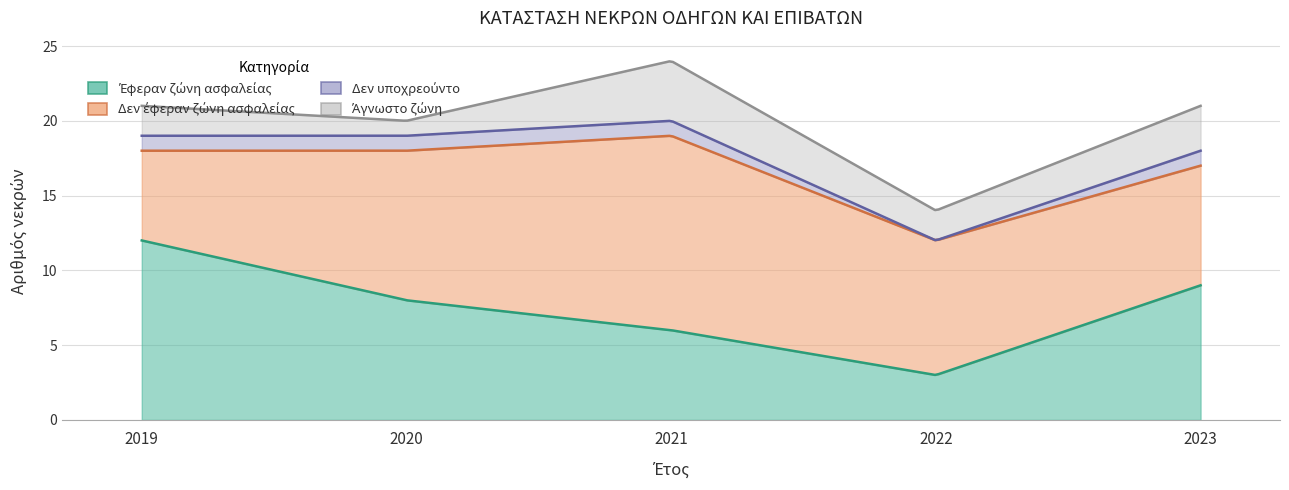

Between 2023 and 2021, which is larger?

2023